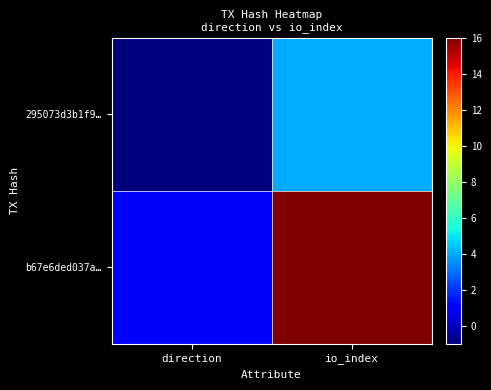

Which series has the largest total across all categories?

b67e6ded037a…